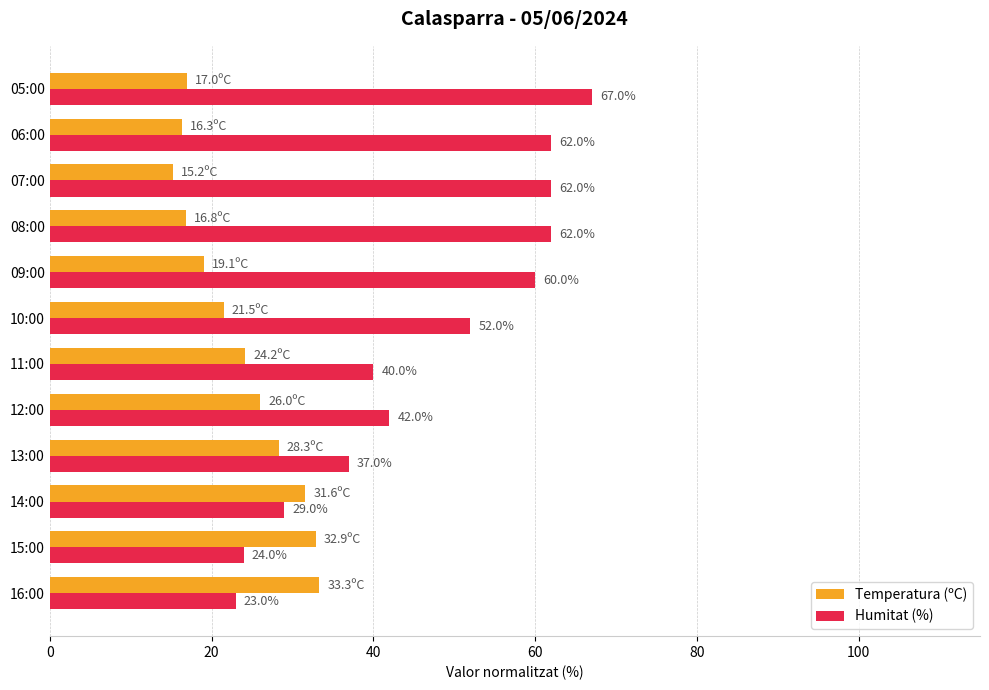

At which label does Humitat (%) reach its minimum?

16:00